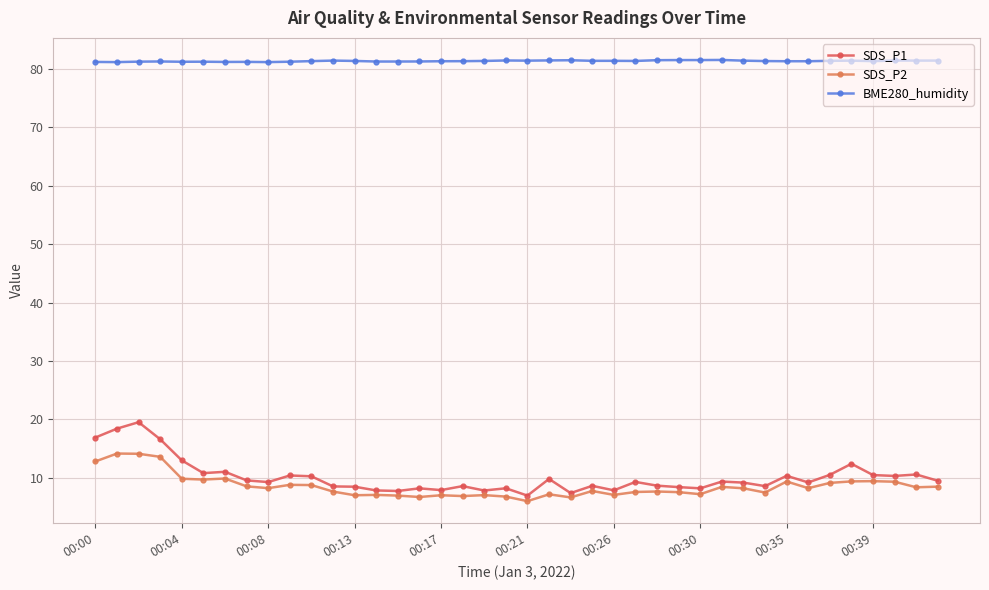

At how many categories does at least one series exceed 46?

40